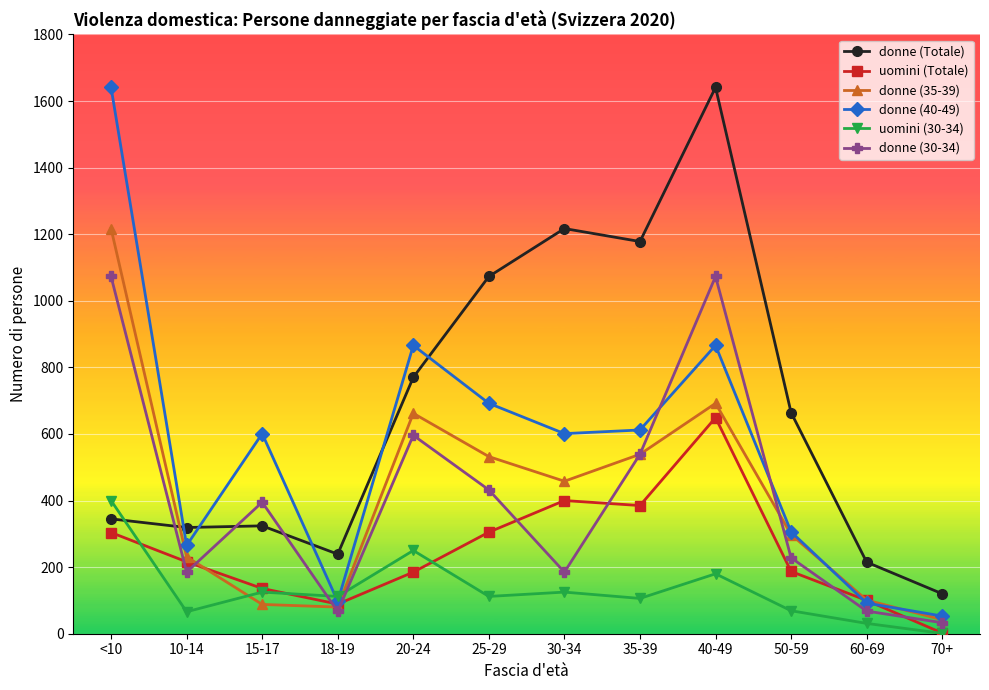

What is the label of the 6th point from the left?

25-29